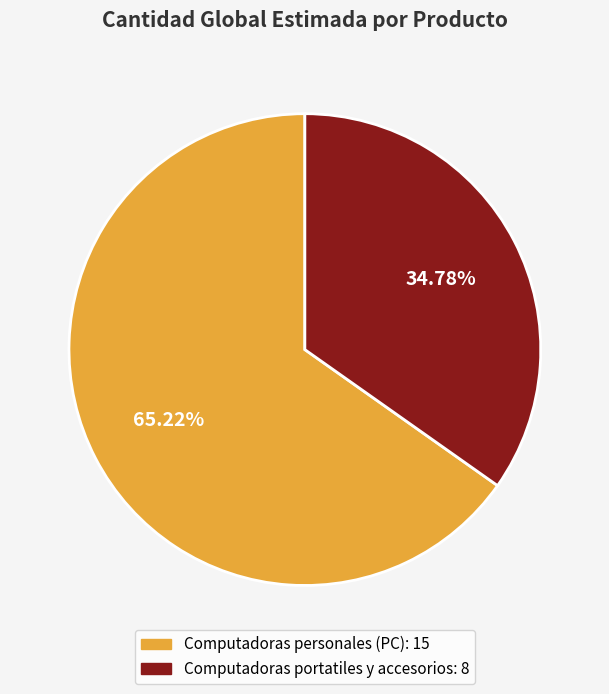

What percentage do Computadoras personales (PC) and Computadoras portatiles y accesorios together represent?

100.0%